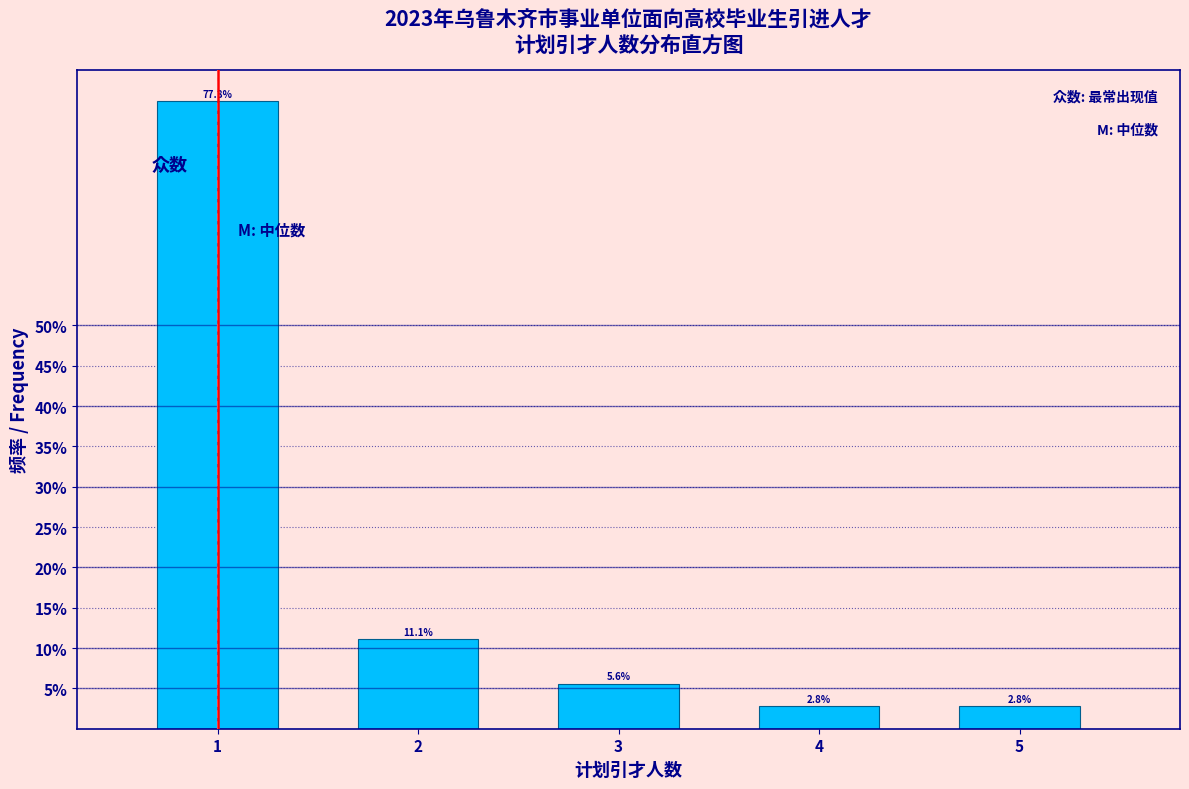

Reading left to right, transcribe all the data shown in this chart.

77.8	11.1	5.6	2.8	2.8